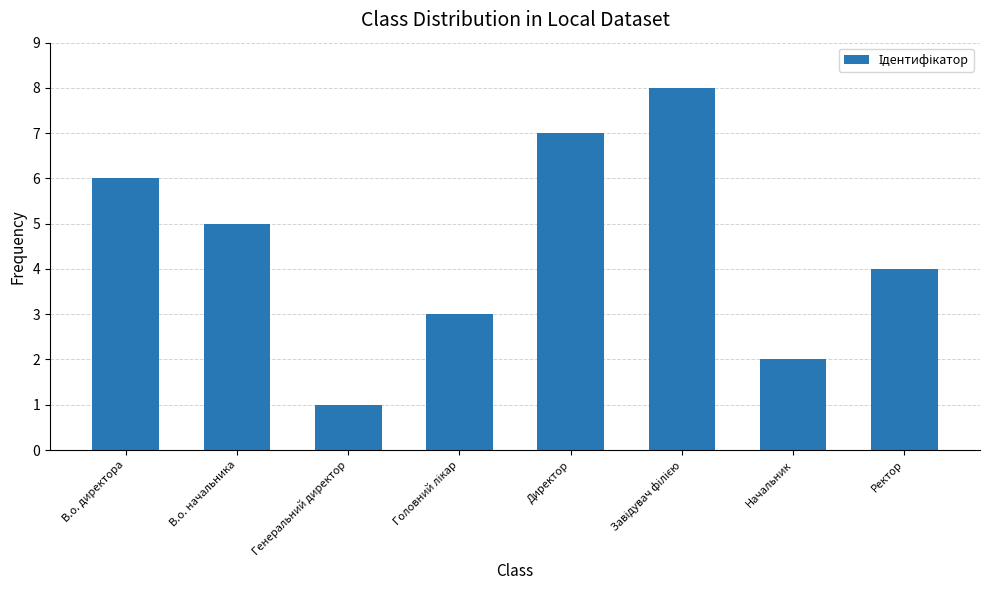

Between В.о. директора and Ректор, which is larger?

В.о. директора